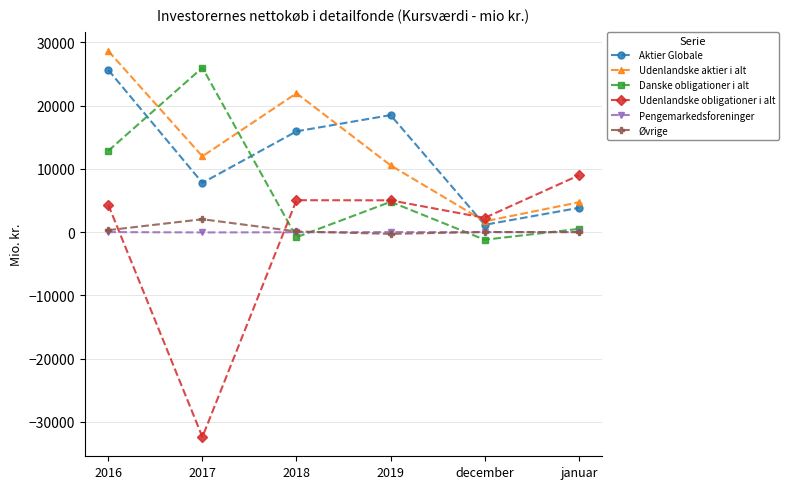

At which category is the sum across all series the highest?

2016